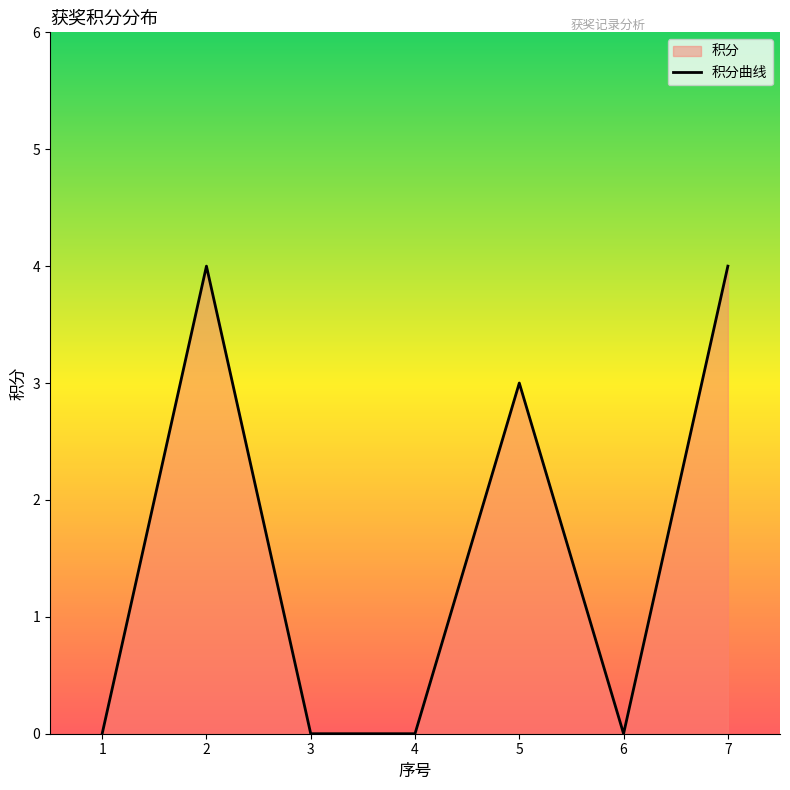

Rank the categories by value from lowest to highest.

1, 3, 4, 6, 5, 2, 7